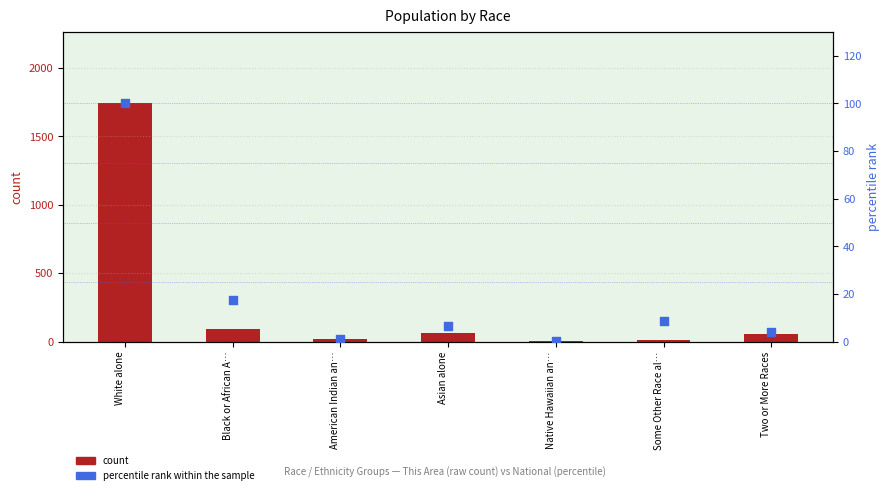

Which series contains the highest Y value?

count